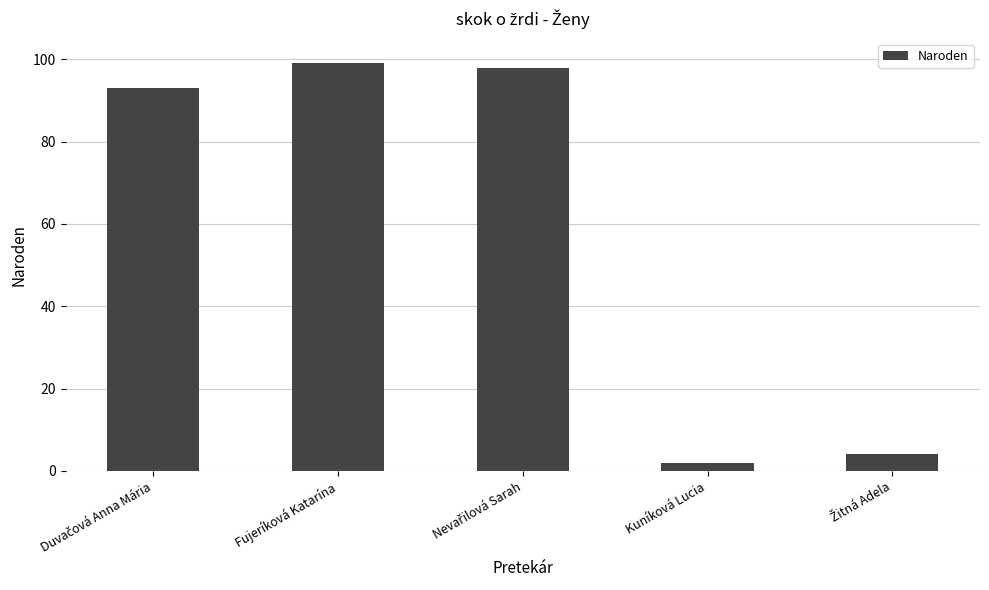

The chart shows a value of 99 at Fujeríková Katarína. True or false?

True